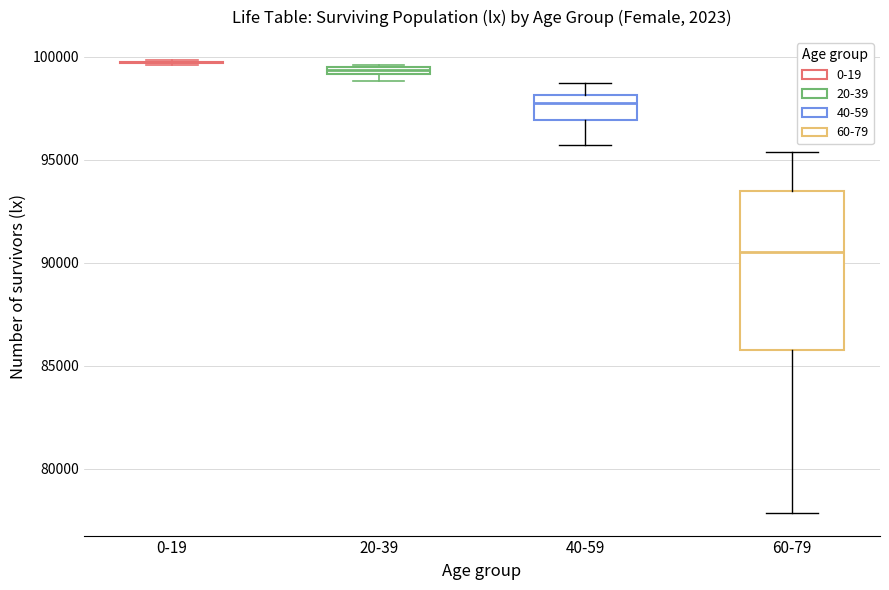

Where is the lower edge of the box for 20-39 on the y-axis? The values are not printed on the chart, so give them approximately, as read against the axis.

99000